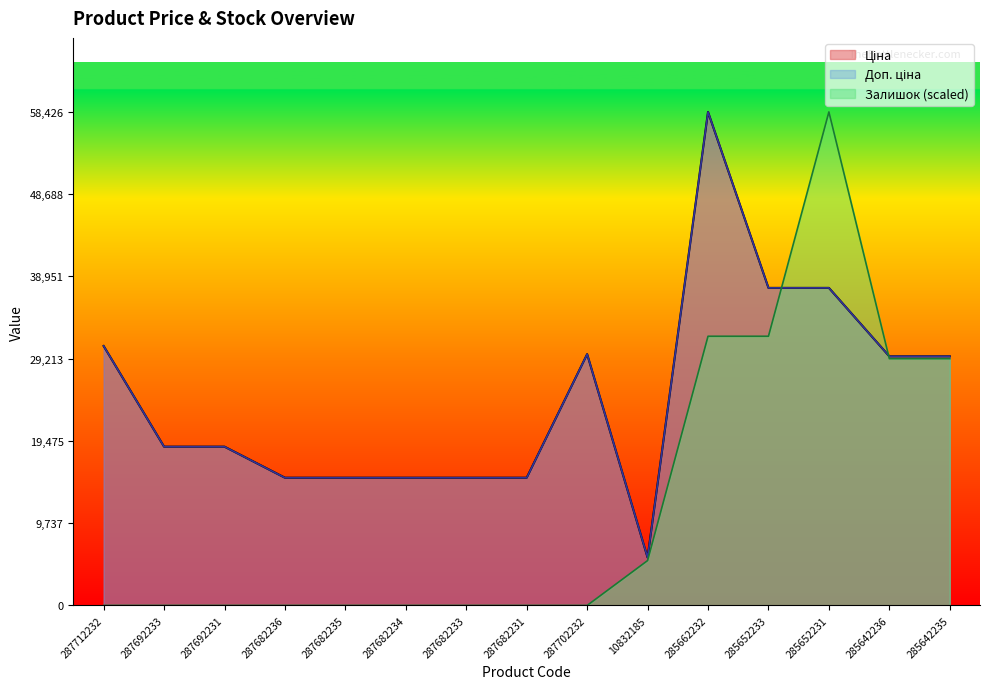

Which series has the largest total across all categories?

Ціна